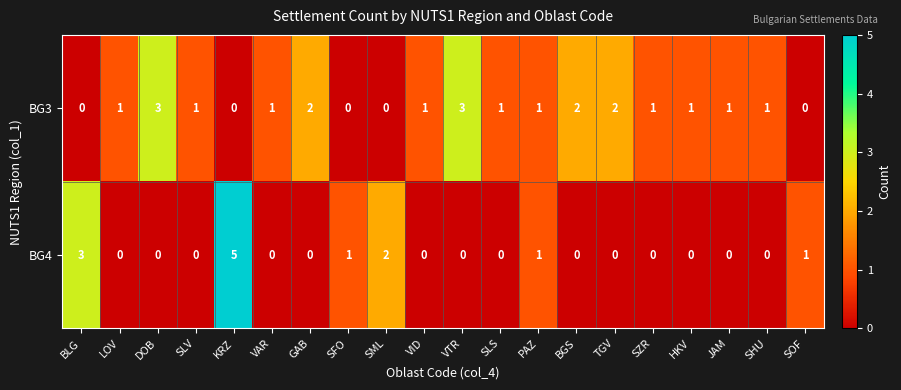

True or false: BG3 has a value of 3 at DOB.

True